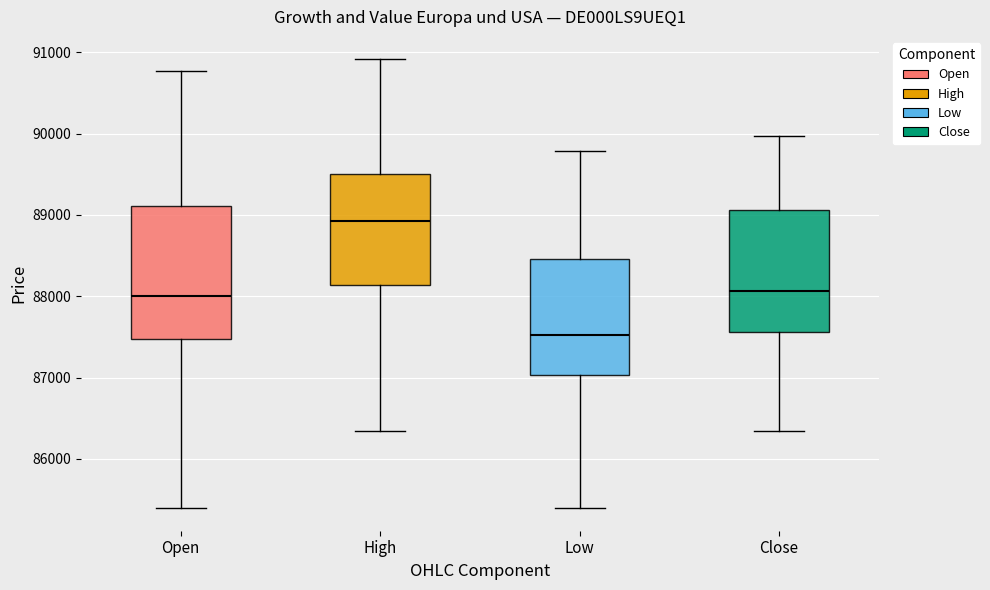

Comparing the boxes themselves (not the whiskers), which one is the tallest?

Open